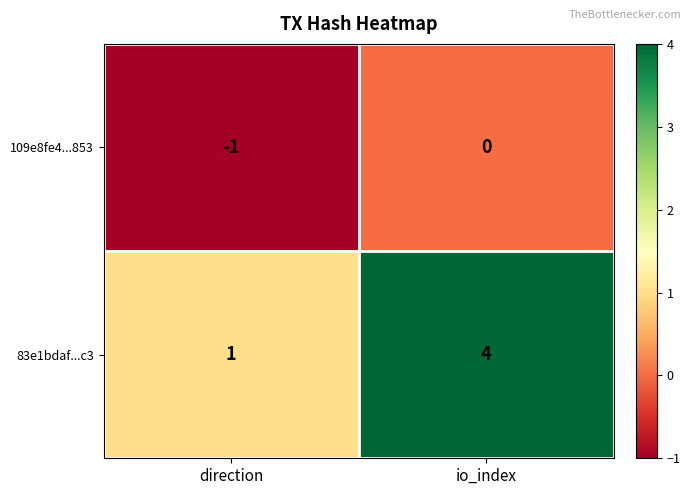

Which series has the largest total across all categories?

83e1bdaf...c3